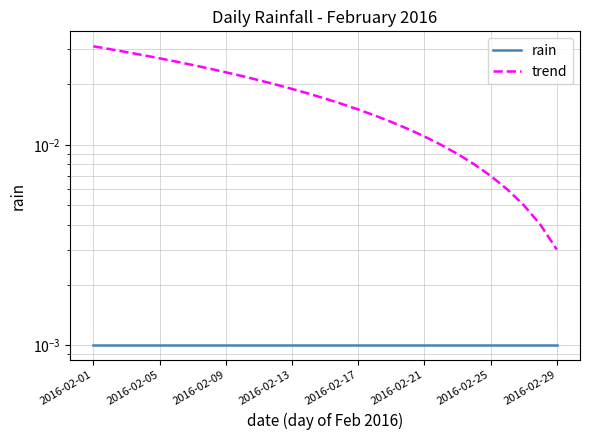

How many lines are shown in the chart?

2